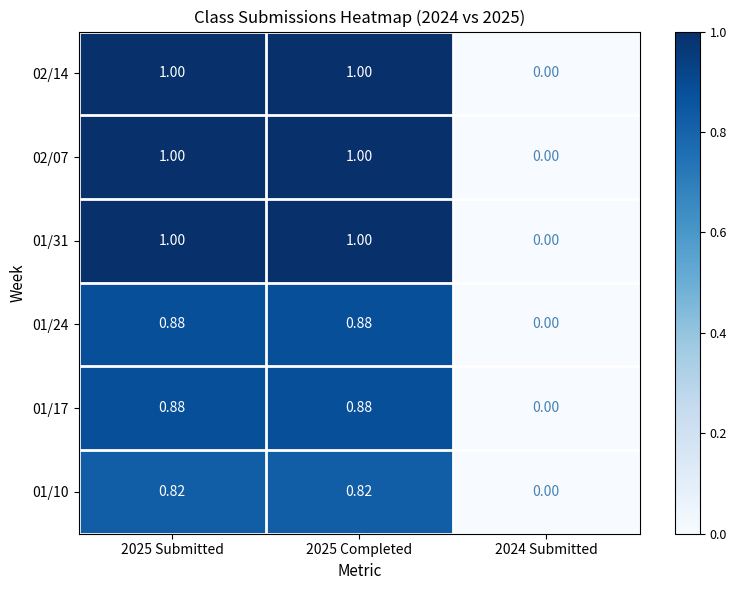

How many data points does each series have?

3